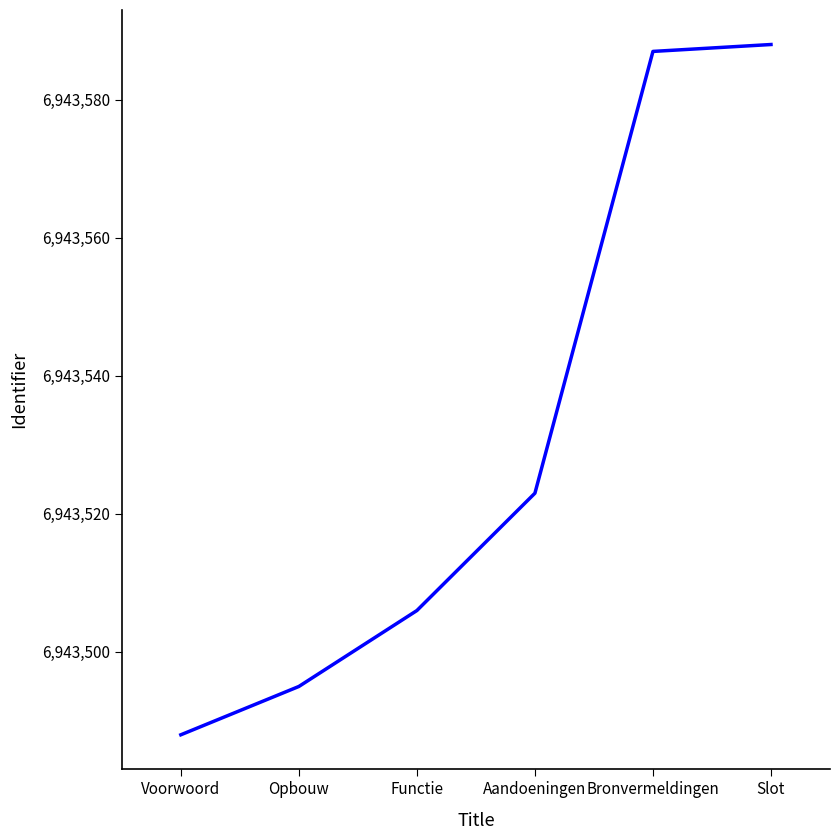

Reading left to right, what are all the values shown in this chart?

Voorwoord=6943488	Opbouw=6943495	Functie=6943506	Aandoeningen=6943523	Bronvermeldingen=6943587	Slot=6943588